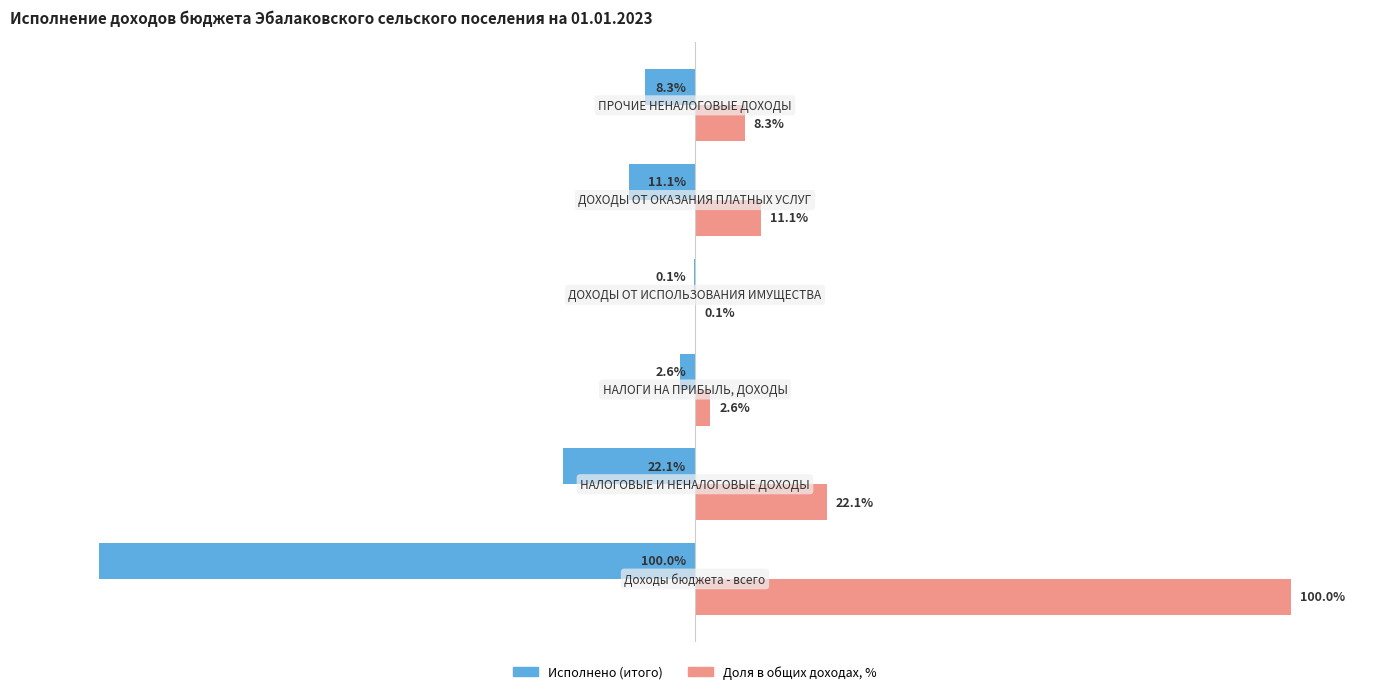

Which series has the largest total across all categories?

Доля в общих доходах, %